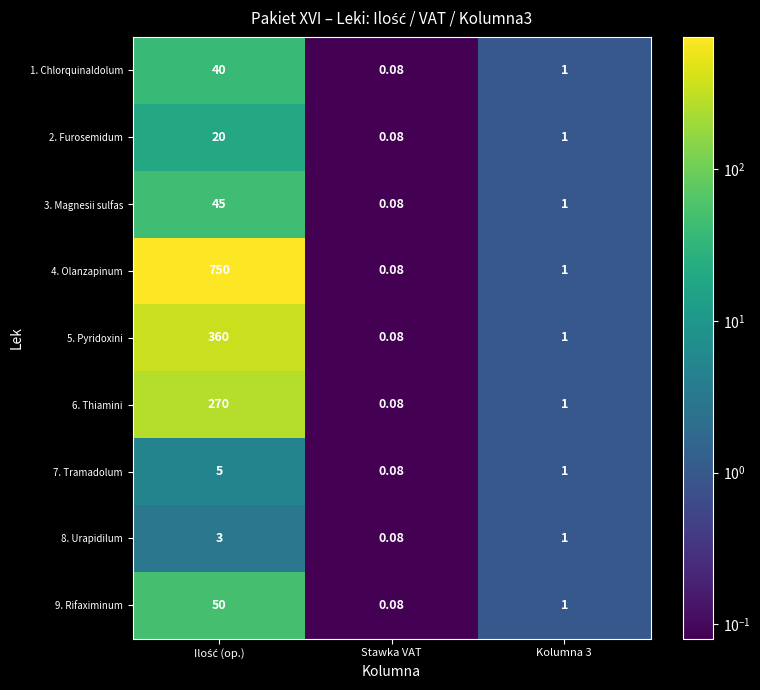

At which category does the chart reach its minimum across all series?

Stawka VAT